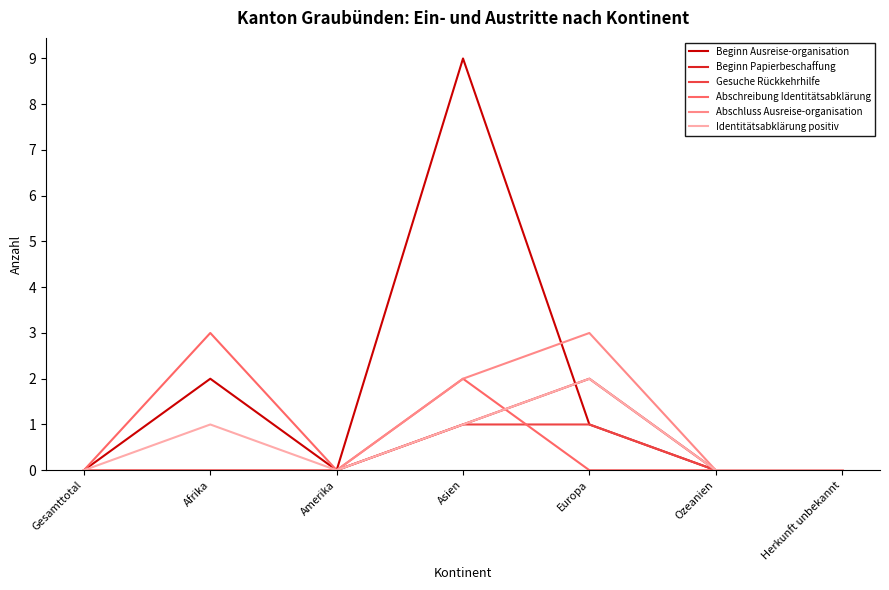

How many lines are shown in the chart?

6